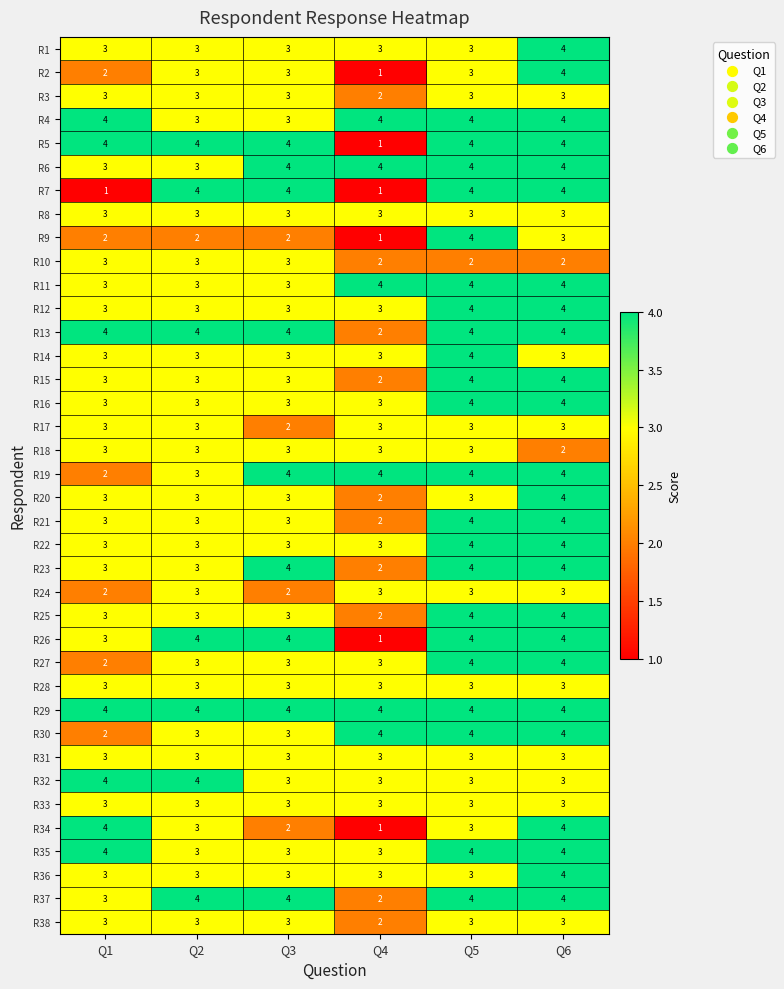

What value does the R32 series have at Q1?

4